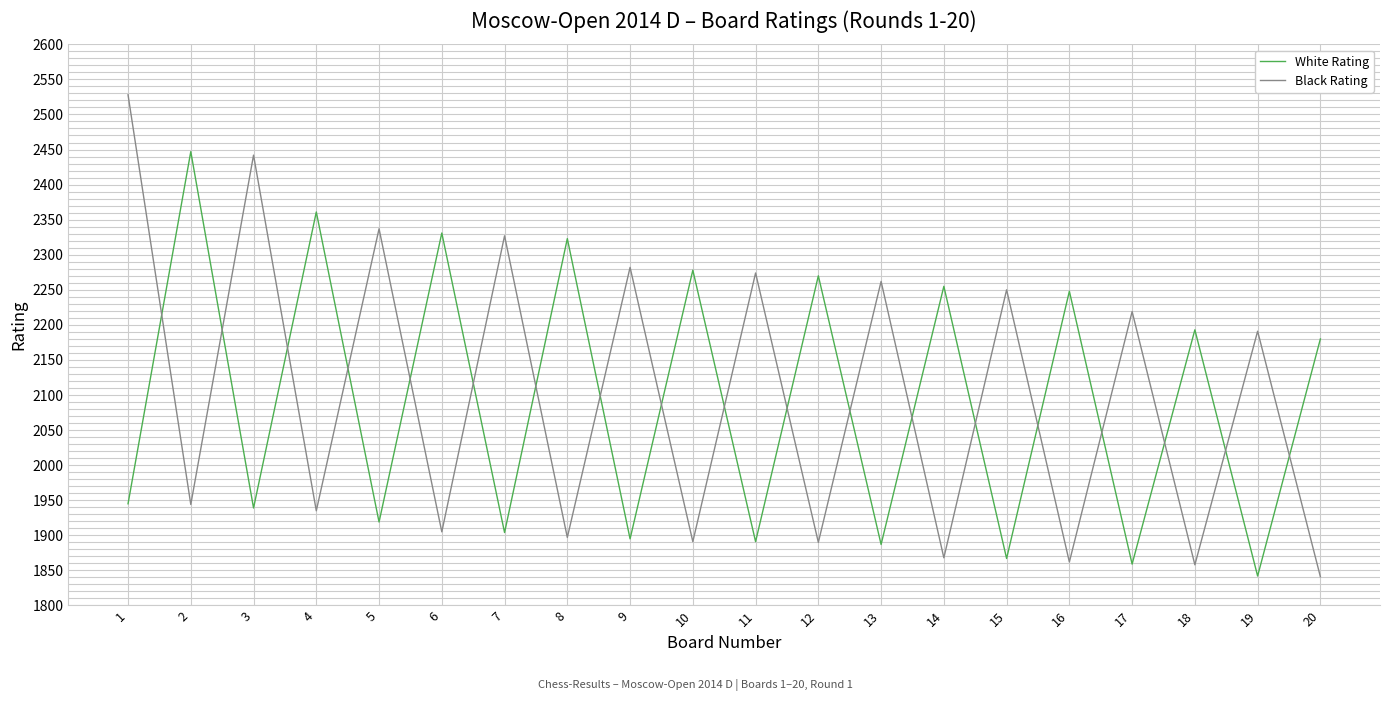

What is the lowest value of the White Rating series?

1842